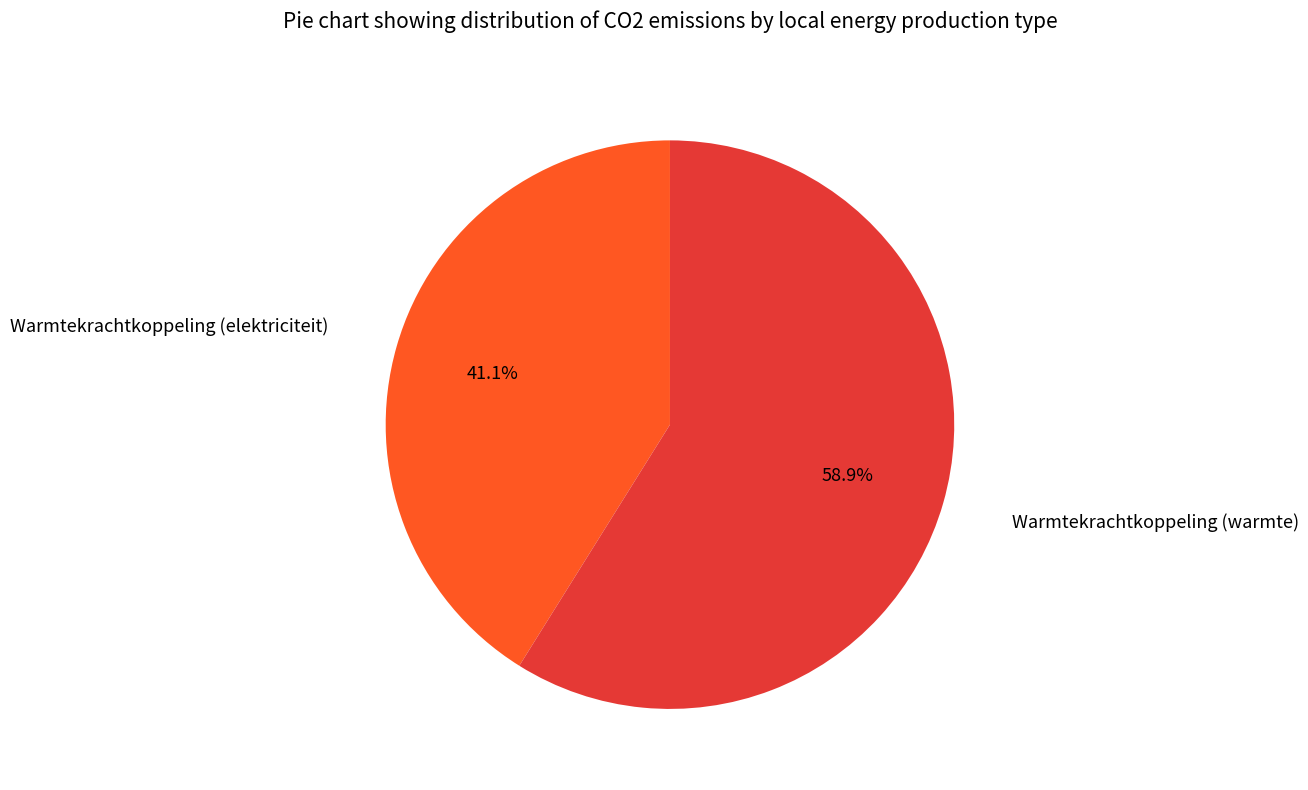

Is there a majority slice in this chart?

Yes